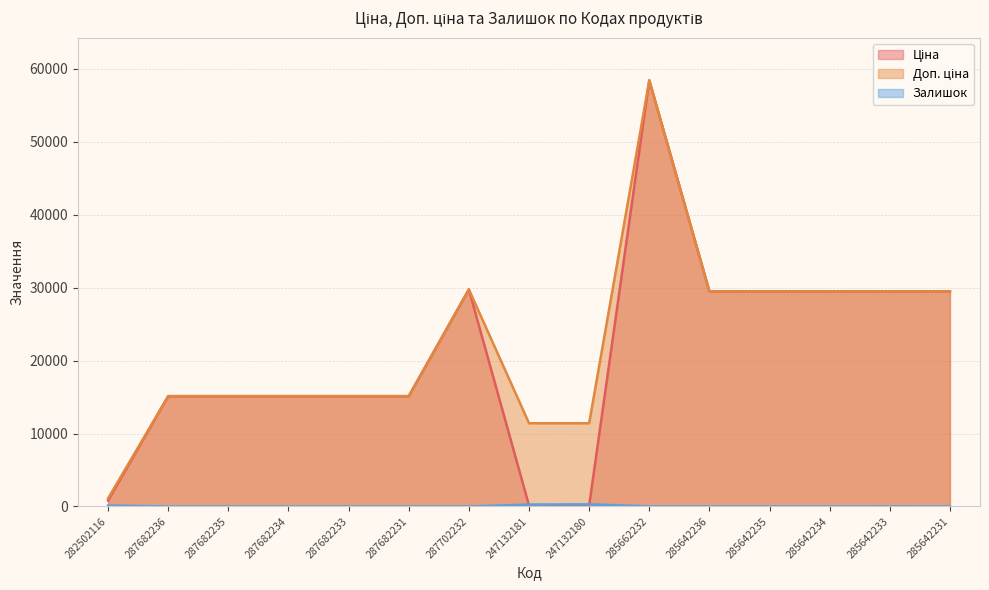

What is the average value of the Доп. ціна series?

22344.0